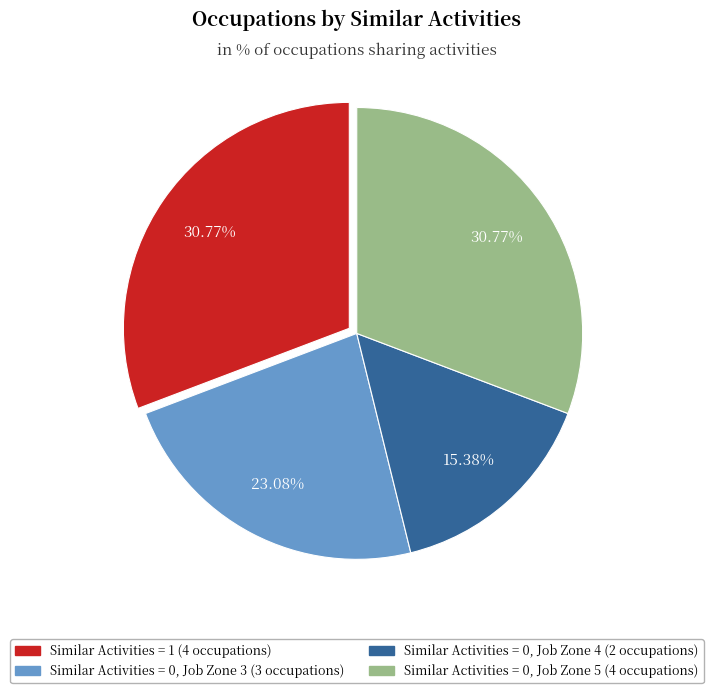

To the nearest percent, what is the difference between the largest and smallest slice percentages?

15%